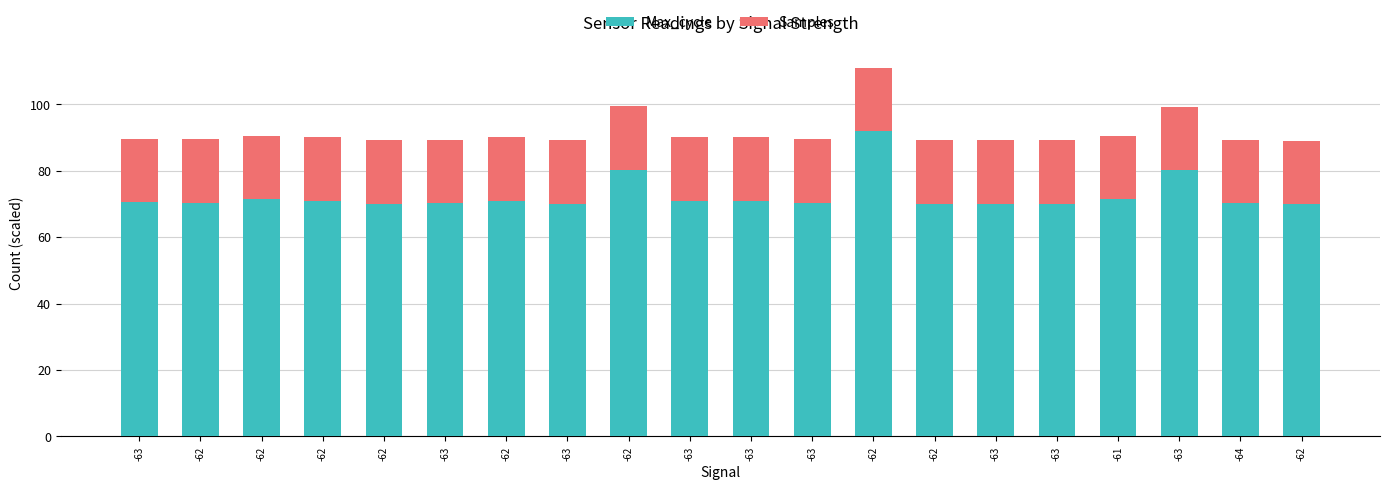

Which series has the largest range (max minus min)?

Max_cycle